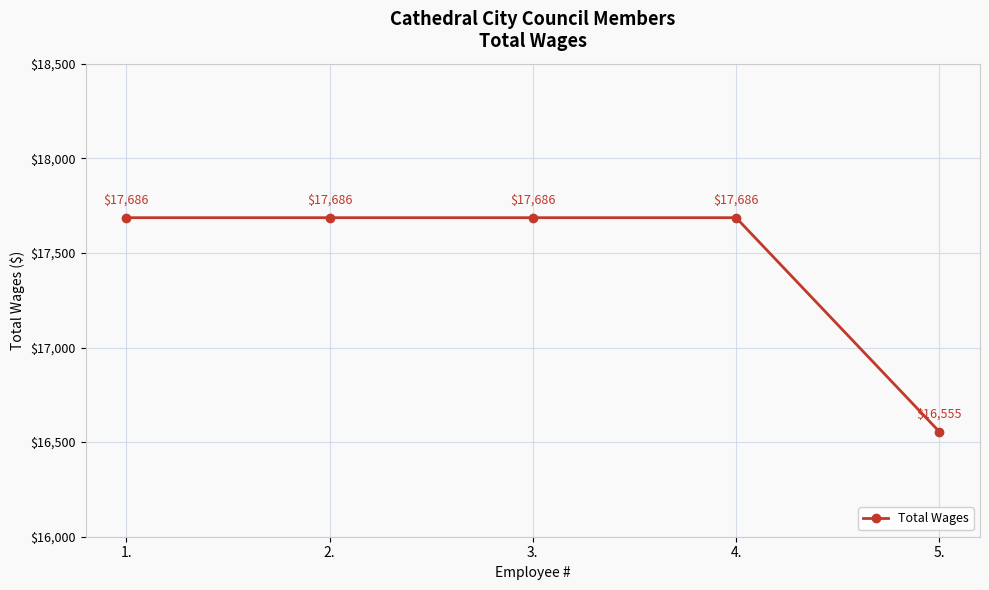

What is the average value?

17460